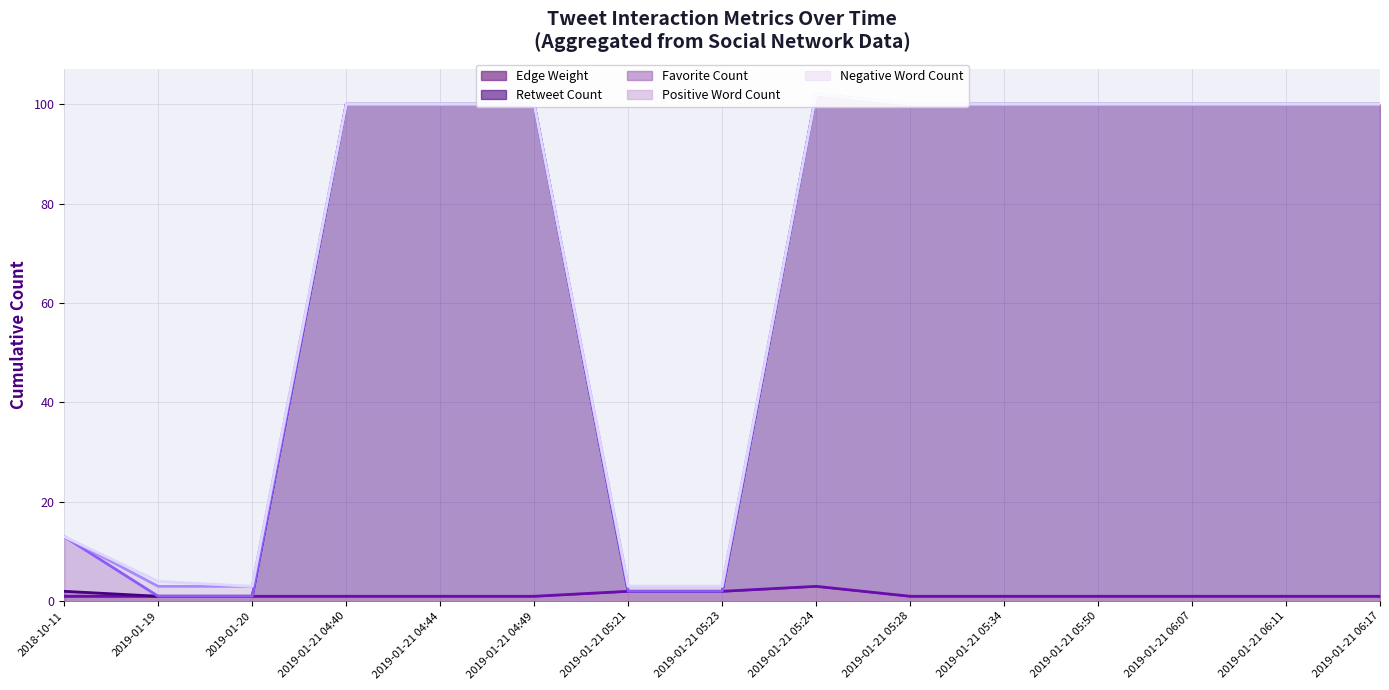

Between 2019-01-21 06:11 and 2019-01-21 05:28, which is larger?

2019-01-21 06:11